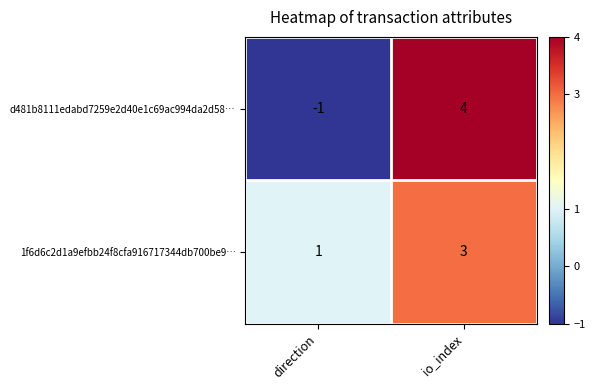

Rank the series at io_index from highest to lowest value.

d481b8111edabd7259e2d40e1c69ac994da2d58…, 1f6d6c2d1a9efbb24f8cfa916717344db700be9…